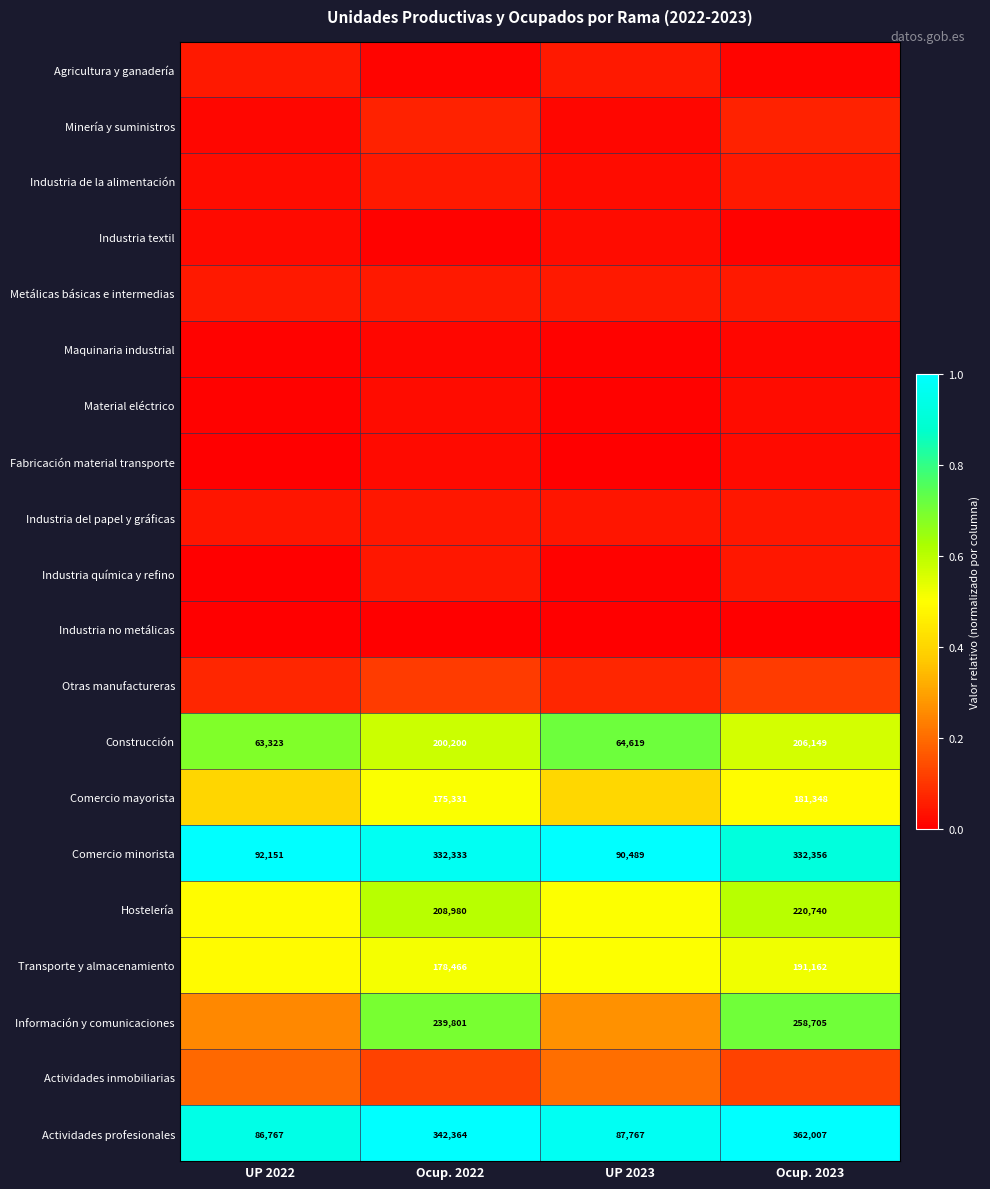

What is the maximum value shown in the chart?

1.0